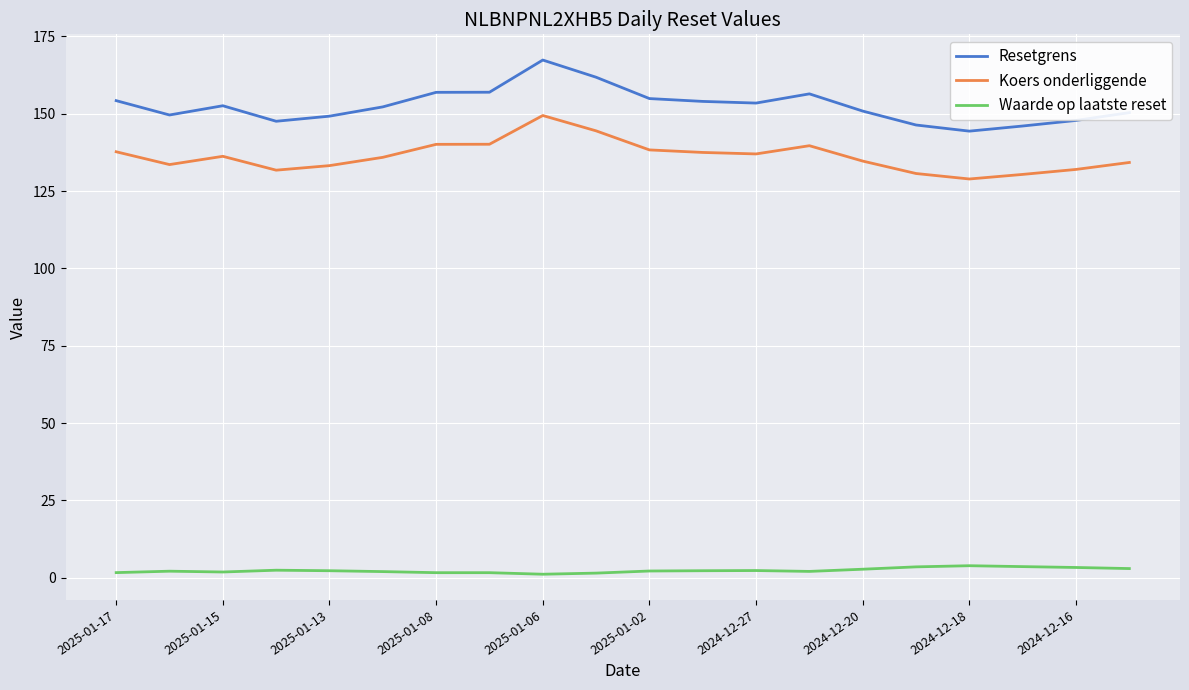

What is the minimum value shown in the chart?

1.1